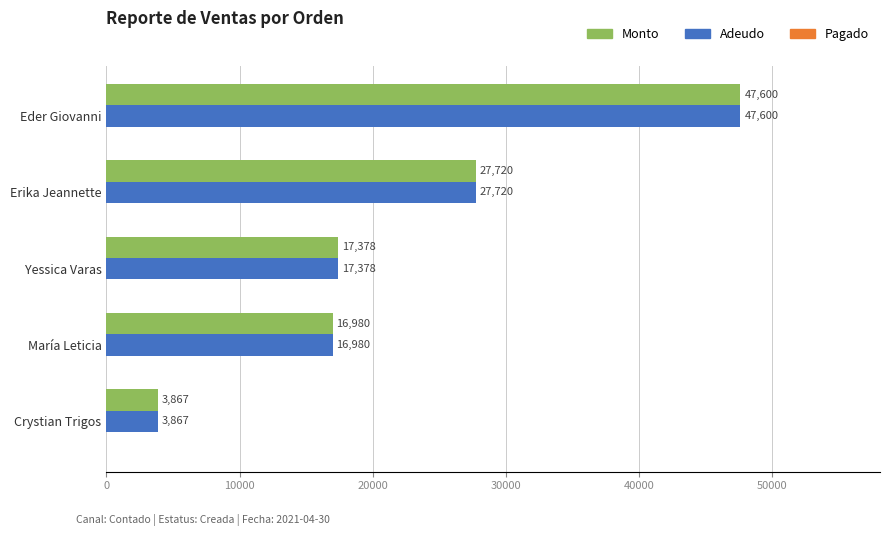

What is the approximate value of Adeudo at María Leticia, to the nearest 100?

17000